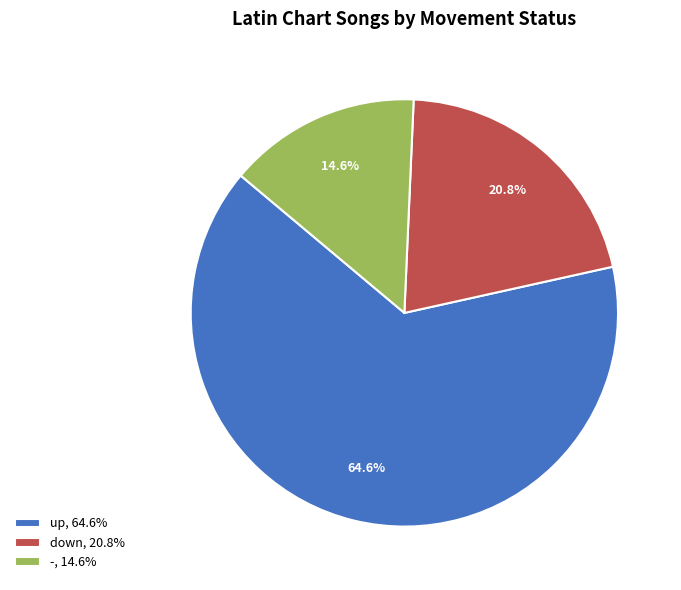

What is the smallest slice in the pie chart?

-